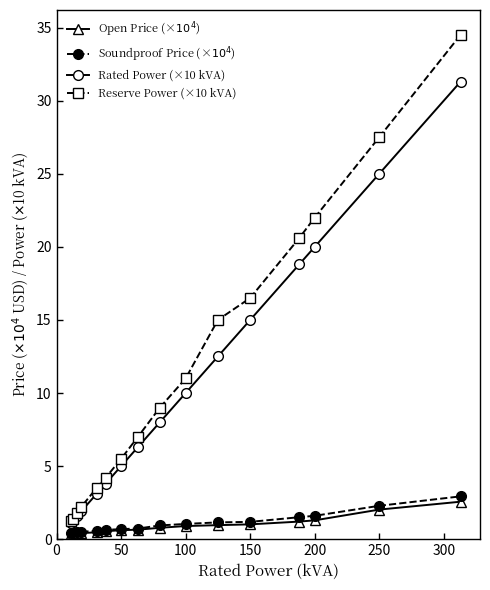

True or false: Reserve Power (×10 kVA) and Open Price (×$10^4$) cross at least once.

False